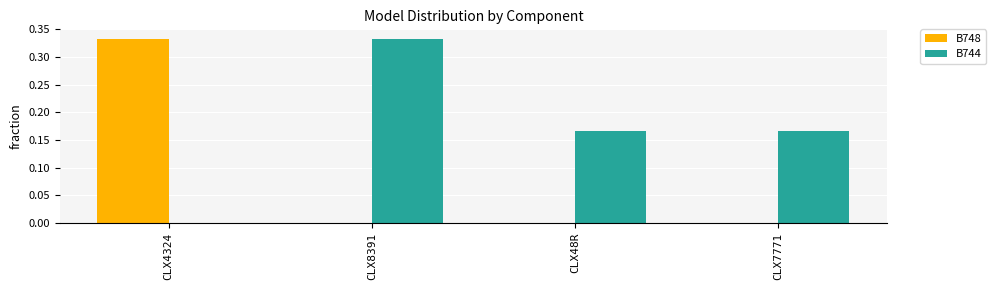

The B744 series shows 0.0 at CLX4324. True or false?

True